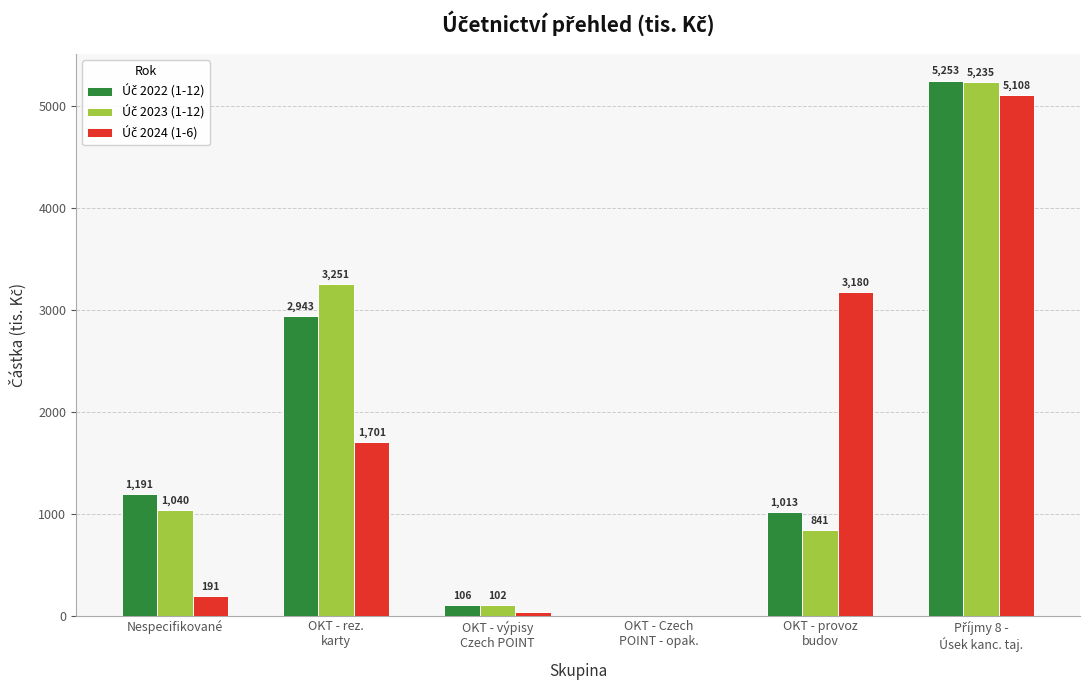

How many groups of bars are there?

6